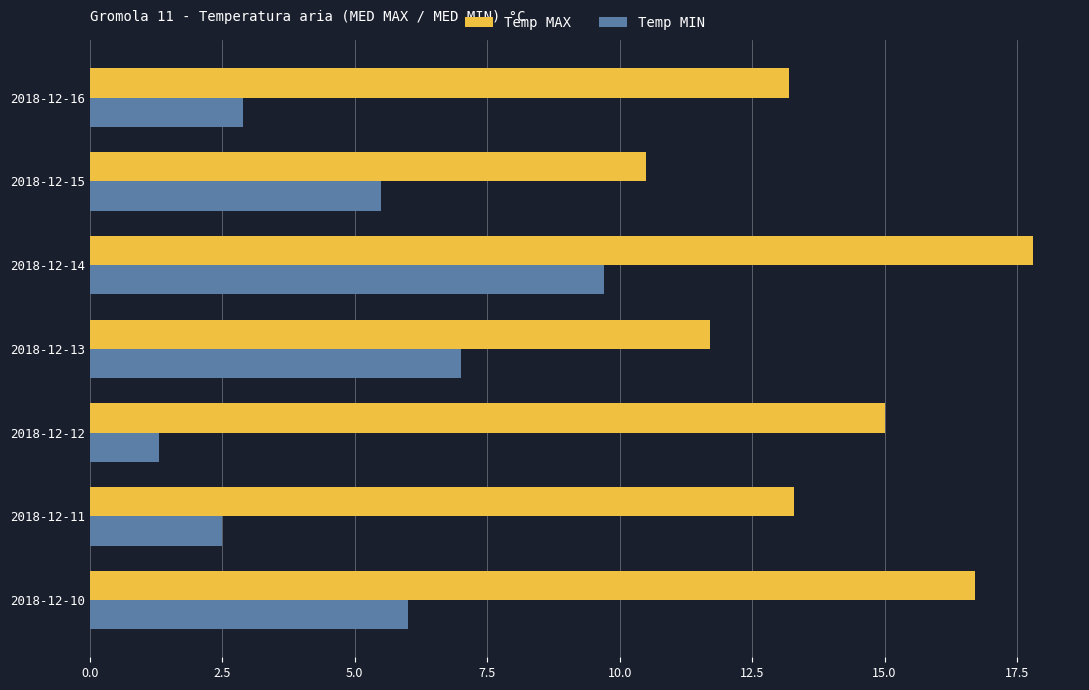

What is the minimum value shown in the chart?

1.3